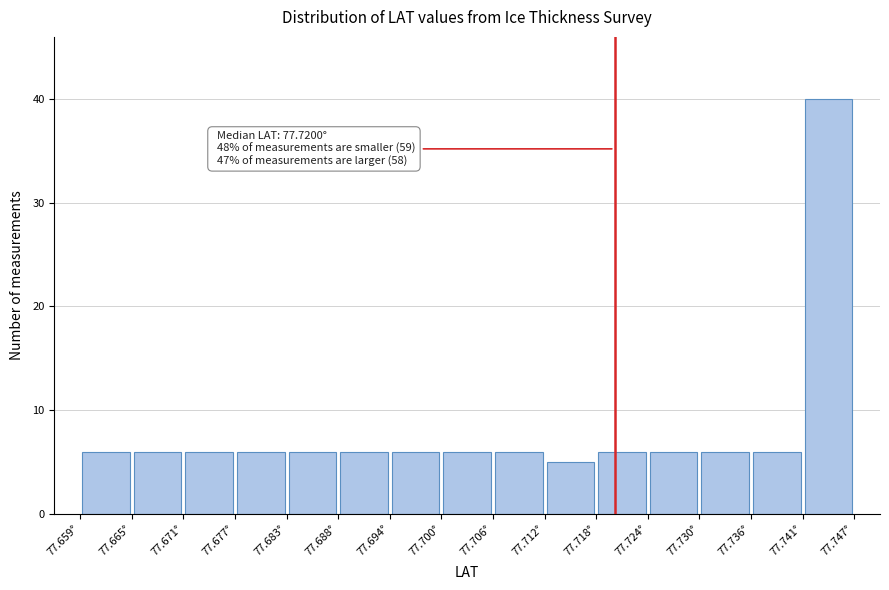

Which range on the x-axis has the tallest bar?

77.741 to 77.747